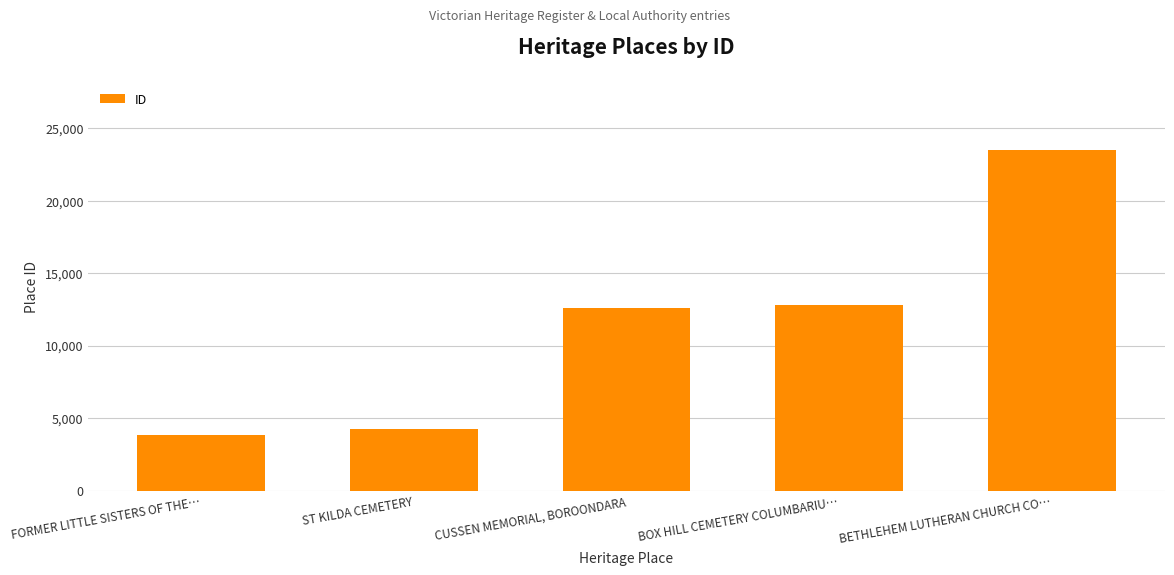

What is the label of the 4th bar from the left?

BOX HILL CEMETERY COLUMBARIU…